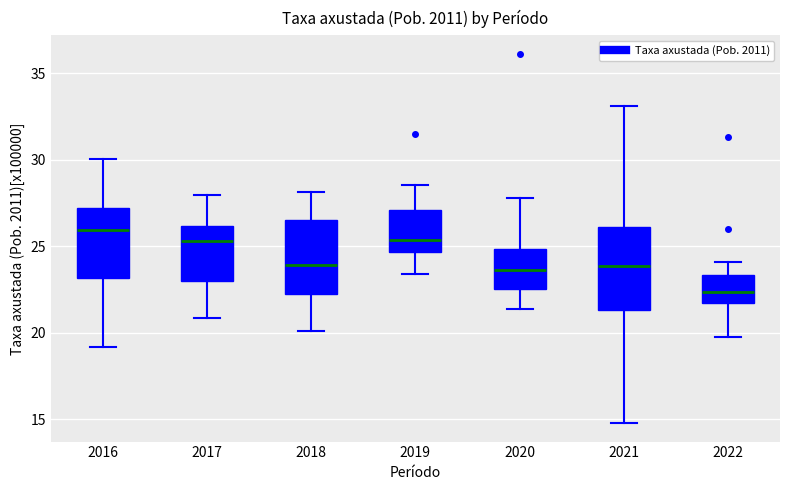

Where does the lower whisker of the box at x = 2016 end on the y-axis? The values are not printed on the chart, so give them approximately, as read against the axis.

19.0